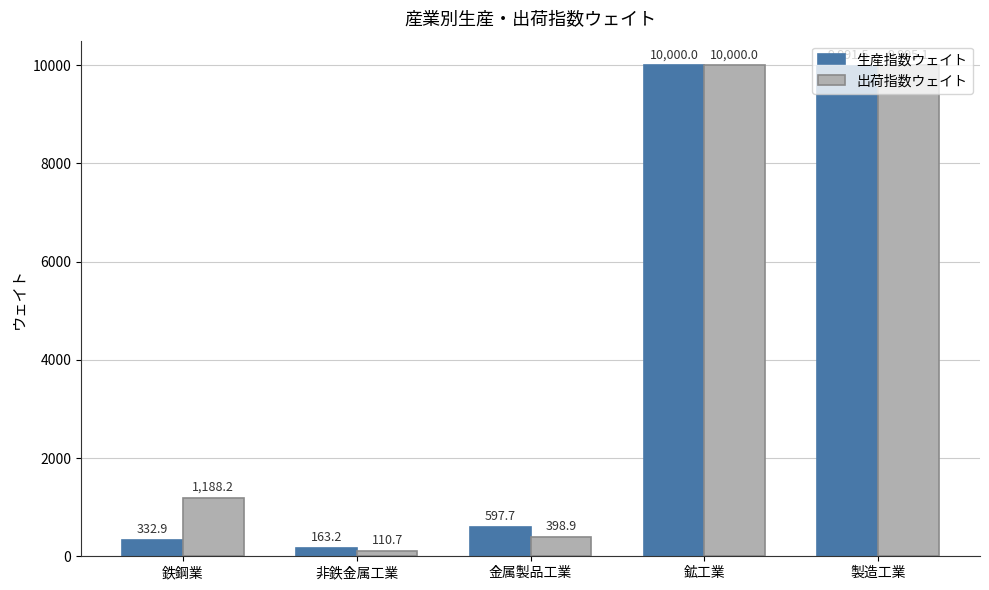

True or false: 生産指数ウェイト has a value of 10000.0 at 鉱工業.

True